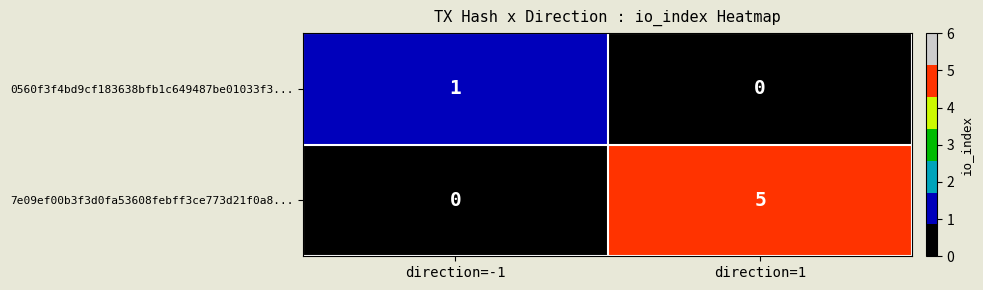

The value of 7e09ef00b3f3d0fa53608febff3ce773d21f0a8... at direction=-1 is 0. True or false?

True